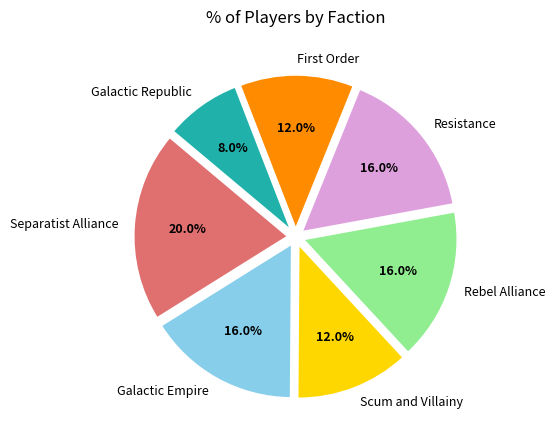

What is the smallest slice in the pie chart?

Galactic Republic